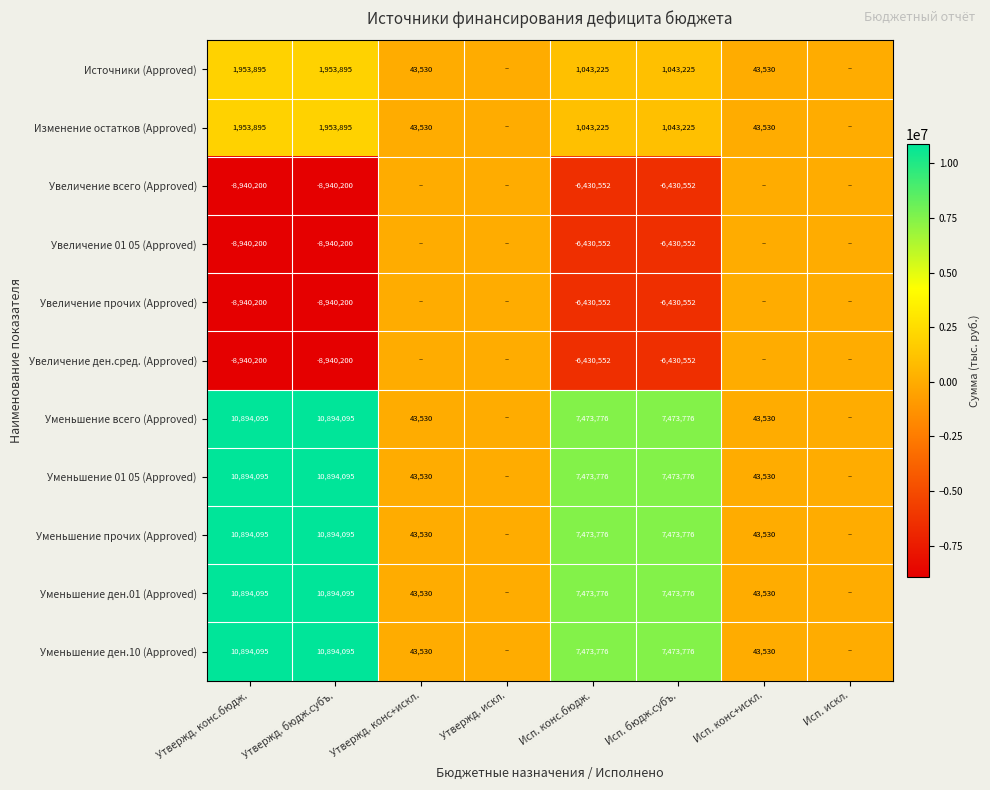

What is the total value across all series at Исп. конс.бюдж.?

13733122